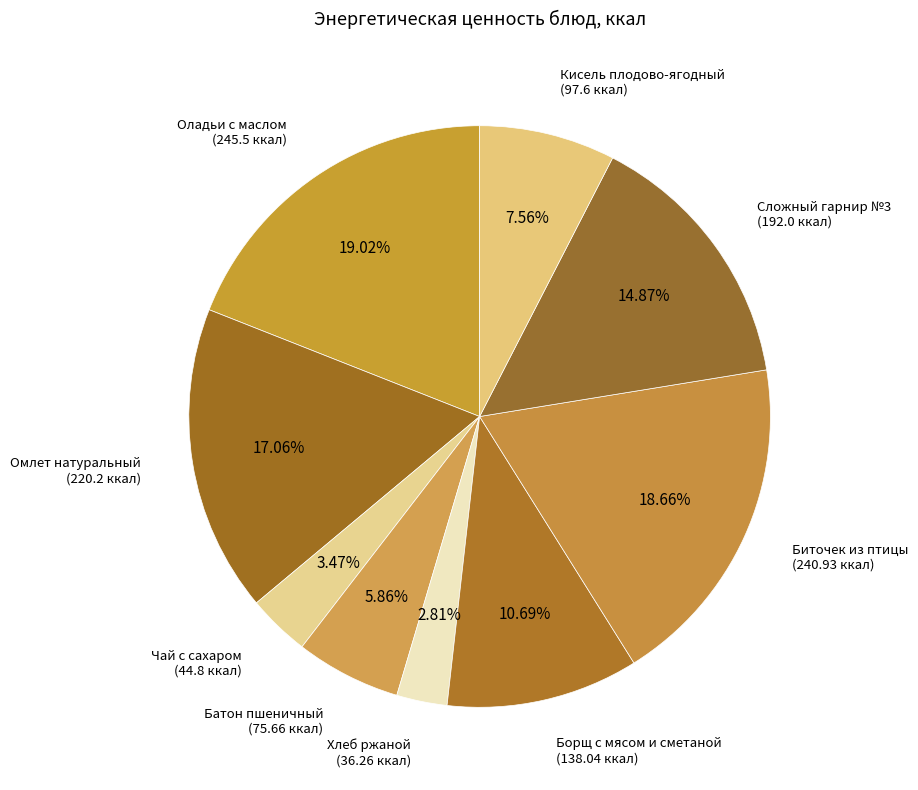

To the nearest percent, what portion does Биточек из птицы represent?

19%